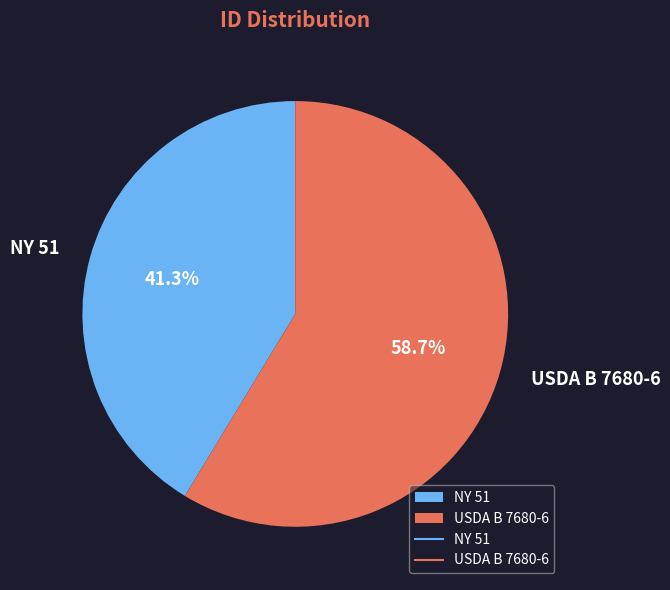

Rank the categories by value from lowest to highest.

NY 51, USDA B 7680-6